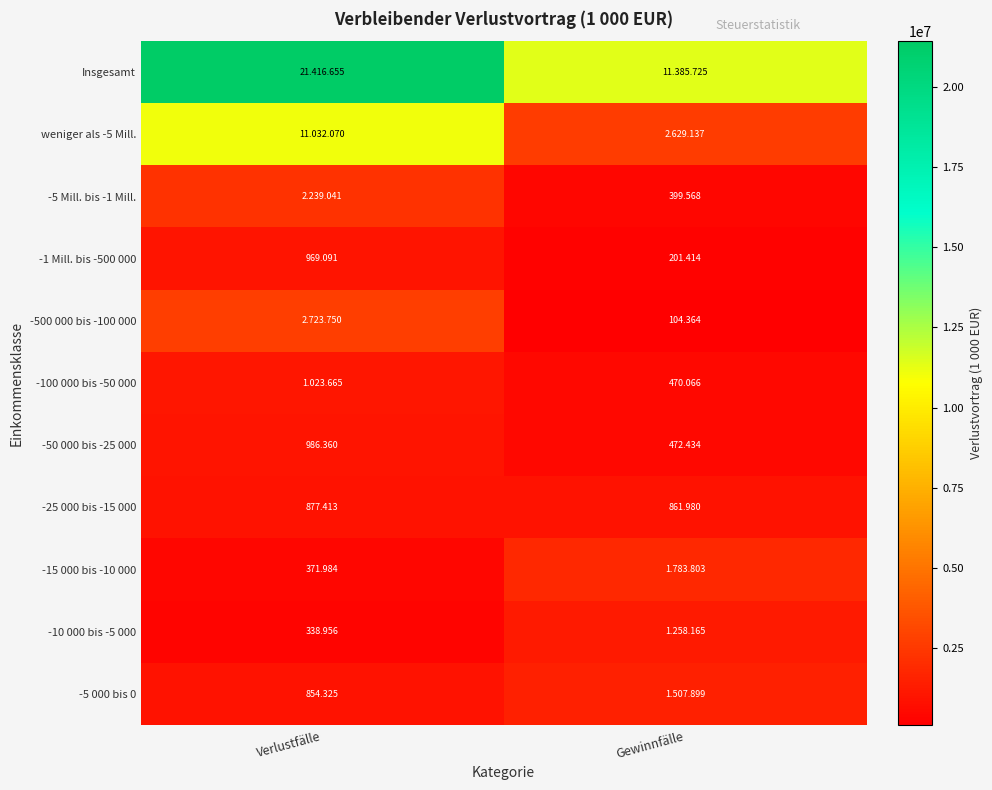

Which category has the lowest value in the weniger als -5 Mill. series?

Gewinnfälle